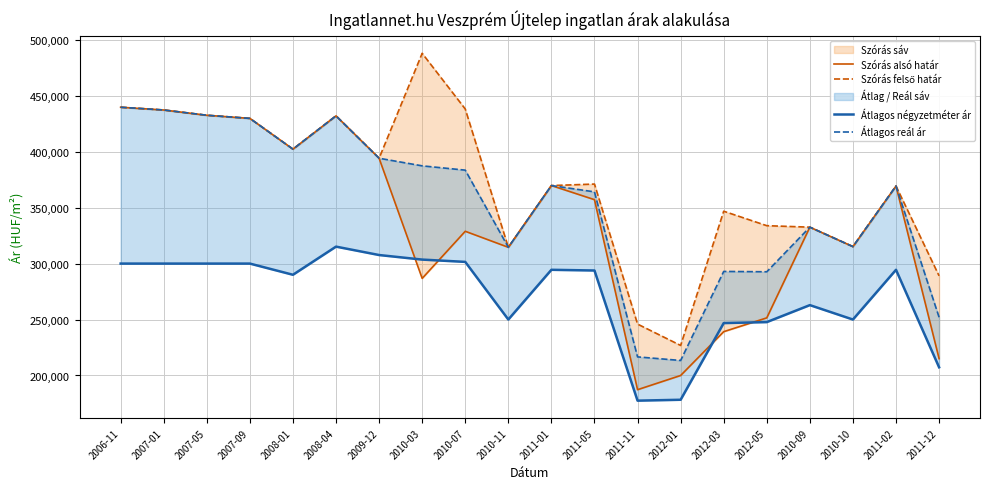

What is the label of the 17th point from the left?

2010-09